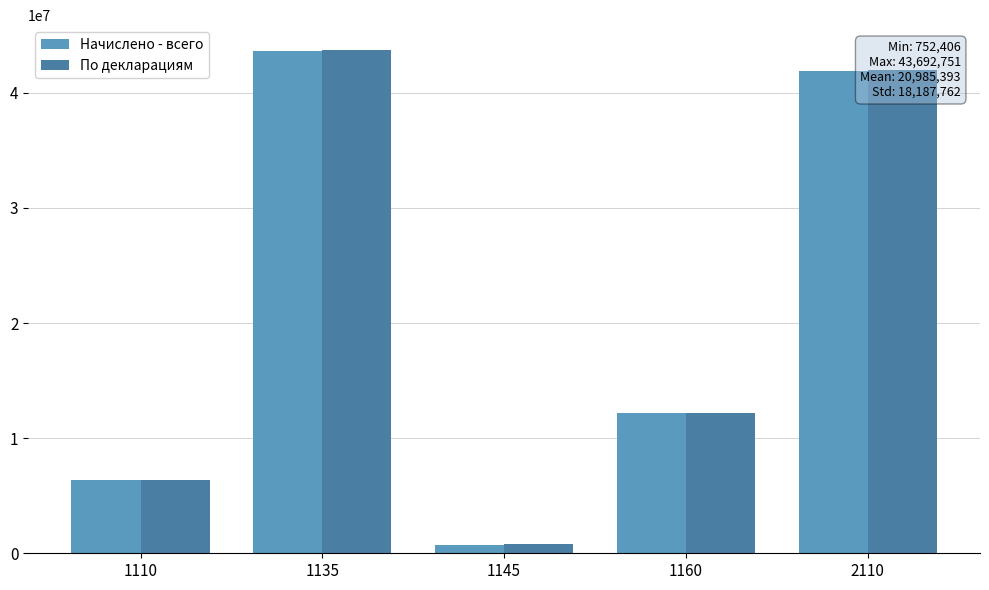

Reading left to right, transcribe all the data shown in this chart.

Начислено - всего: 6375466	43618045	752406	12169985	41915989
По декларациям: 6374169	43692751	771131	12179323	42004663